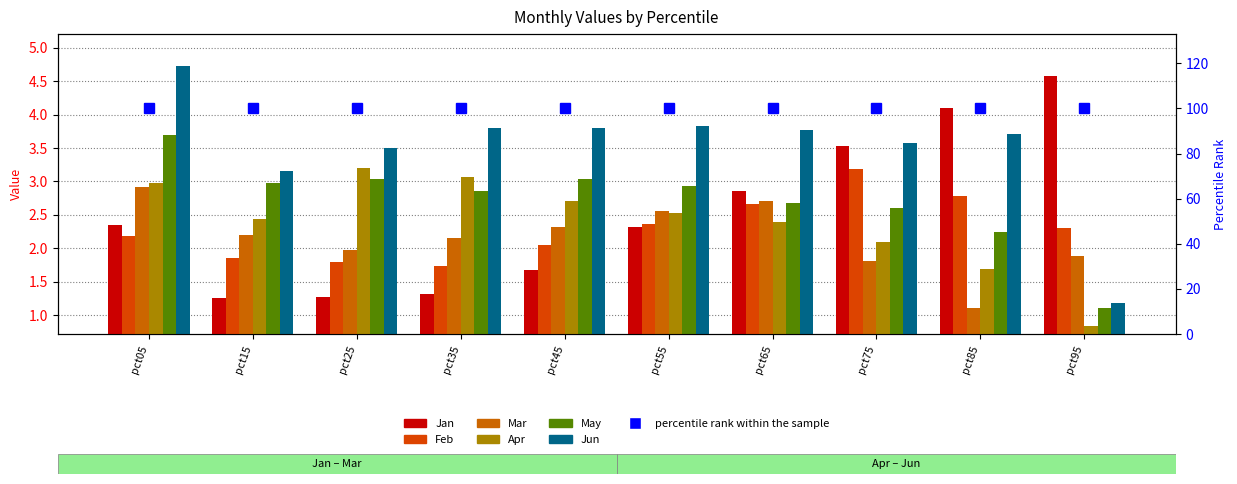

What is the minimum value shown in the chart?

0.8